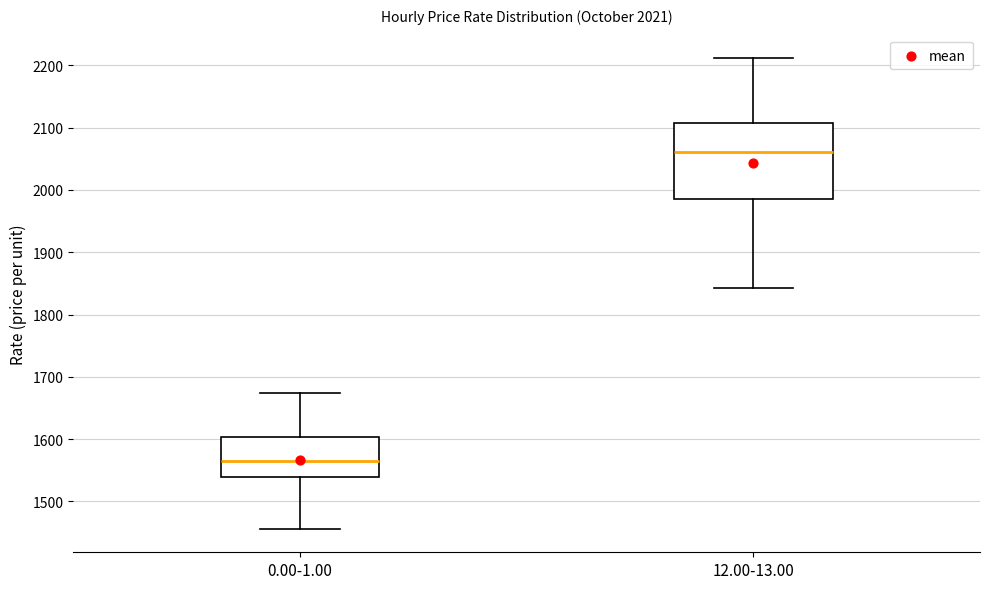

Reading left to right, read every box against the y-axis: the position of its median line, the range the box covers, and the ends of its whiskers. The values are not printed on the chart, so give them approximately, as read against the axis.

0.00-1.00: median 1570, box 1540 to 1600, whiskers 1460 to 1670
12.00-13.00: median 2060, box 1990 to 2110, whiskers 1840 to 2210